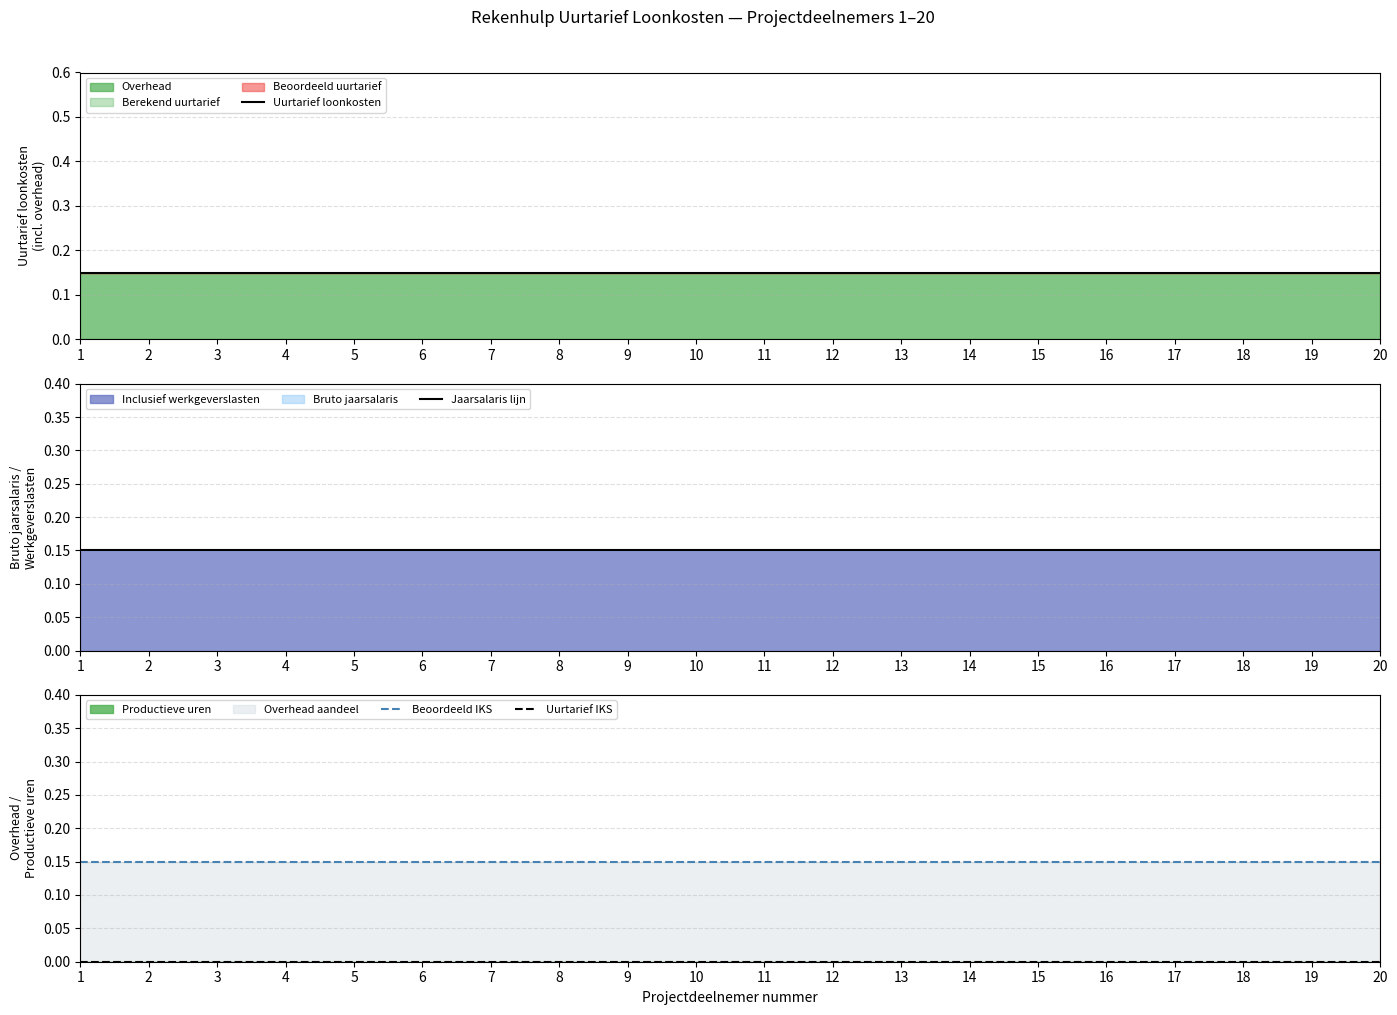

True or false: Jaarsalaris lijn and Uurtarief IKS intersect in this chart.

False